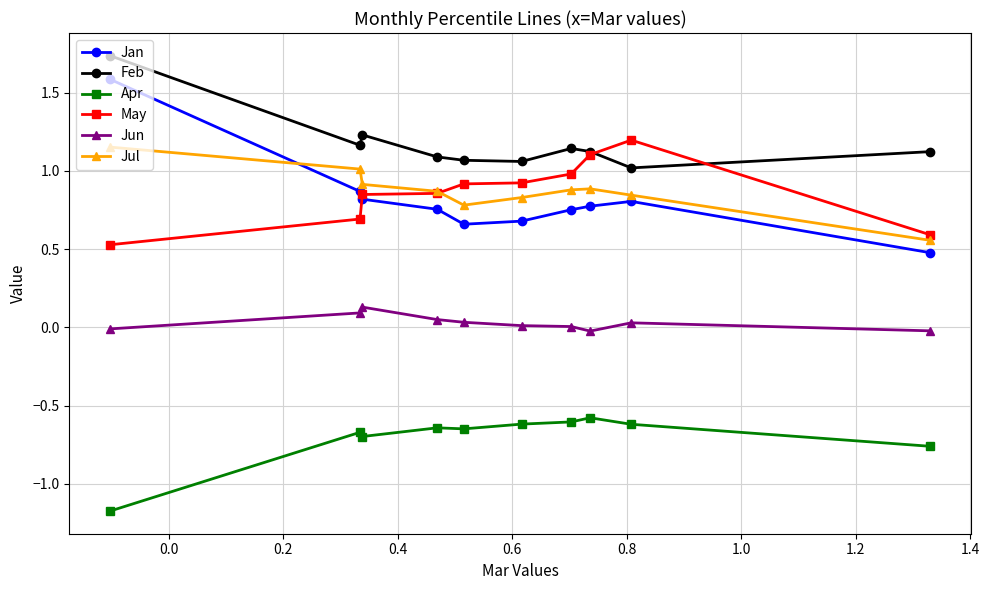

Is this an area chart (filled region under the line)?

No